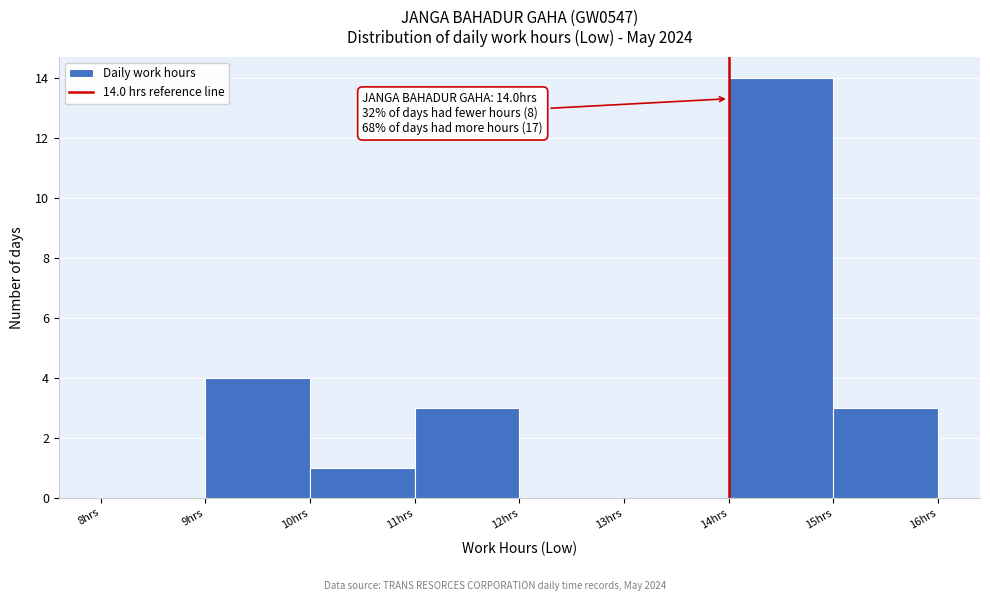

Which range on the x-axis has the tallest bar?

14 to 15